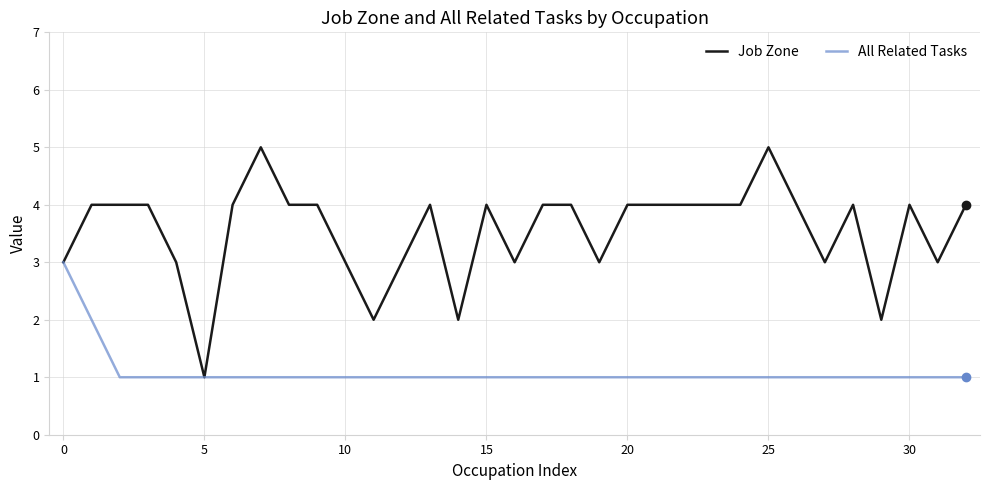

Which series has the largest total across all categories?

Job Zone